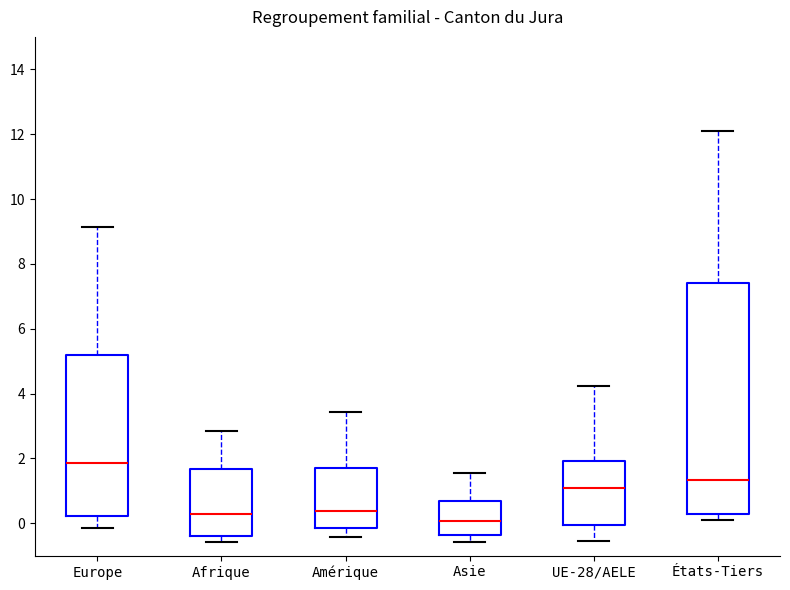

Where does the median line of the box for Europe sit on the y-axis? The values are not printed on the chart, so give them approximately, as read against the axis.

1.8